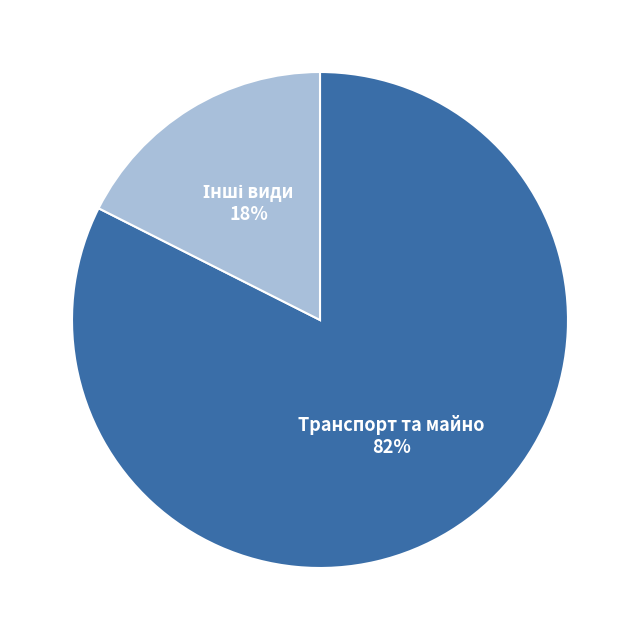

To the nearest percent, what portion does Транспорт та майно represent?

82%